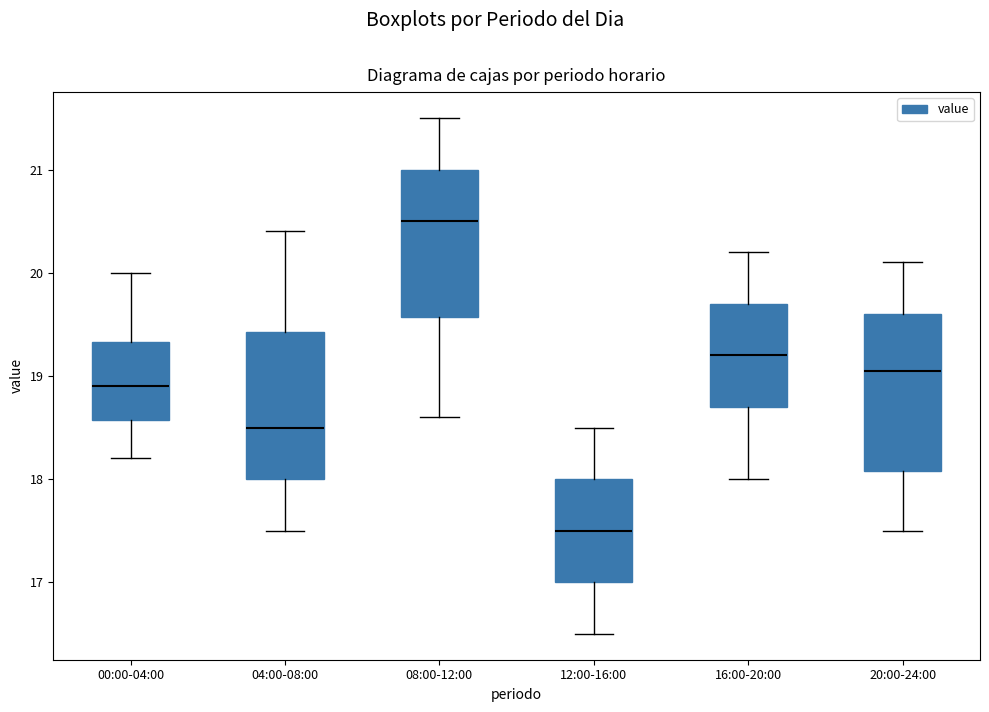

Reading left to right, read every box against the y-axis: the position of its median line, the range the box covers, and the ends of its whiskers. The values are not printed on the chart, so give them approximately, as read against the axis.

00:00-04:00: median 18.9, box 18.6 to 19.3, whiskers 18.2 to 20.0
04:00-08:00: median 18.5, box 18.0 to 19.4, whiskers 17.5 to 20.4
08:00-12:00: median 20.5, box 19.6 to 21.0, whiskers 18.6 to 21.5
12:00-16:00: median 17.5, box 17.0 to 18.0, whiskers 16.5 to 18.5
16:00-20:00: median 19.2, box 18.7 to 19.7, whiskers 18.0 to 20.2
20:00-24:00: median 19.1, box 18.1 to 19.6, whiskers 17.5 to 20.1